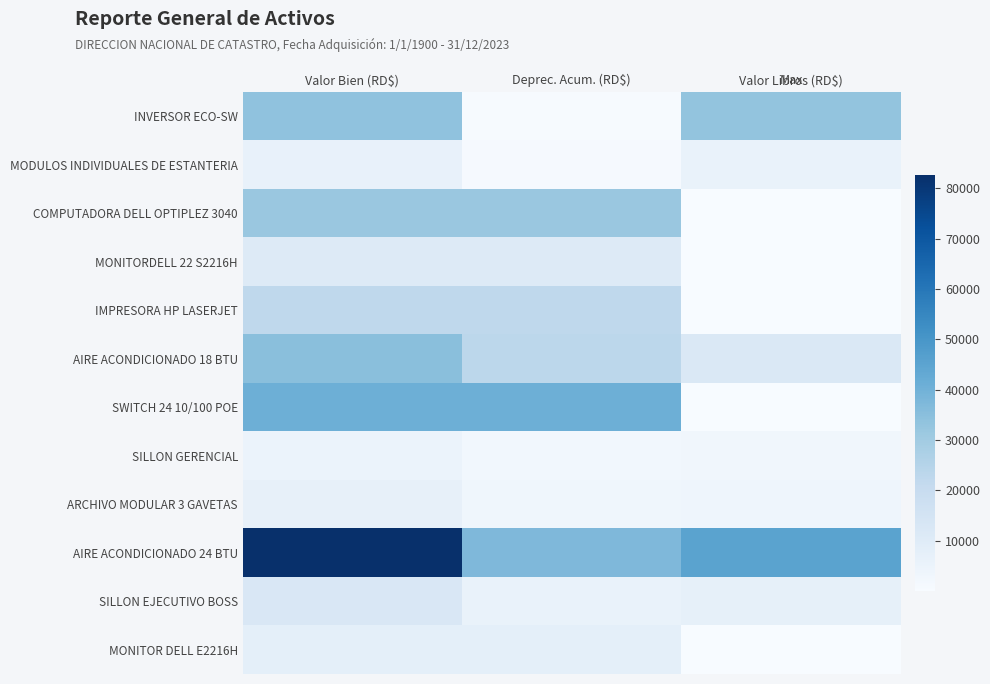

Reading right to left, transcribe all the data shown in this chart.

INVERSOR ECO-SW: Valor Libros (RD$)=33010.5	Deprec. Acum. (RD$)=559.5	Valor Bien (RD$)=33570.0
MODULOS INDIVIDUALES DE ESTANTERIA: Valor Libros (RD$)=5496.2	Deprec. Acum. (RD$)=667.6	Valor Bien (RD$)=6163.9
COMPUTADORA DELL OPTIPLEZ 3040: Valor Libros (RD$)=1.0	Deprec. Acum. (RD$)=31785.8	Valor Bien (RD$)=31786.8
MONITORDELL 22 S2216H: Valor Libros (RD$)=1.0	Deprec. Acum. (RD$)=10694.7	Valor Bien (RD$)=10695.7
IMPRESORA HP LASERJET: Valor Libros (RD$)=1.0	Deprec. Acum. (RD$)=22549.5	Valor Bien (RD$)=22550.5
AIRE ACONDICIONADO 18 BTU: Valor Libros (RD$)=12015.0	Deprec. Acum. (RD$)=23149.0	Valor Bien (RD$)=35164.0
SWITCH 24 10/100 POE: Valor Libros (RD$)=1.0	Deprec. Acum. (RD$)=40827.0	Valor Bien (RD$)=40828.0
SILLON GERENCIAL: Valor Libros (RD$)=2648.8	Deprec. Acum. (RD$)=2395.7	Valor Bien (RD$)=5044.5
ARCHIVO MODULAR 3 GAVETAS: Valor Libros (RD$)=3582.9	Deprec. Acum. (RD$)=2930.7	Valor Bien (RD$)=6513.6
AIRE ACONDICIONADO 24 BTU: Valor Libros (RD$)=45430.4	Deprec. Acum. (RD$)=37169.6	Valor Bien (RD$)=82600.0
SILLON EJECUTIVO BOSS: Valor Libros (RD$)=6814.9	Deprec. Acum. (RD$)=5575.1	Valor Bien (RD$)=12390.0
MONITOR DELL E2216H: Valor Libros (RD$)=1.0	Deprec. Acum. (RD$)=7665.0	Valor Bien (RD$)=7666.0